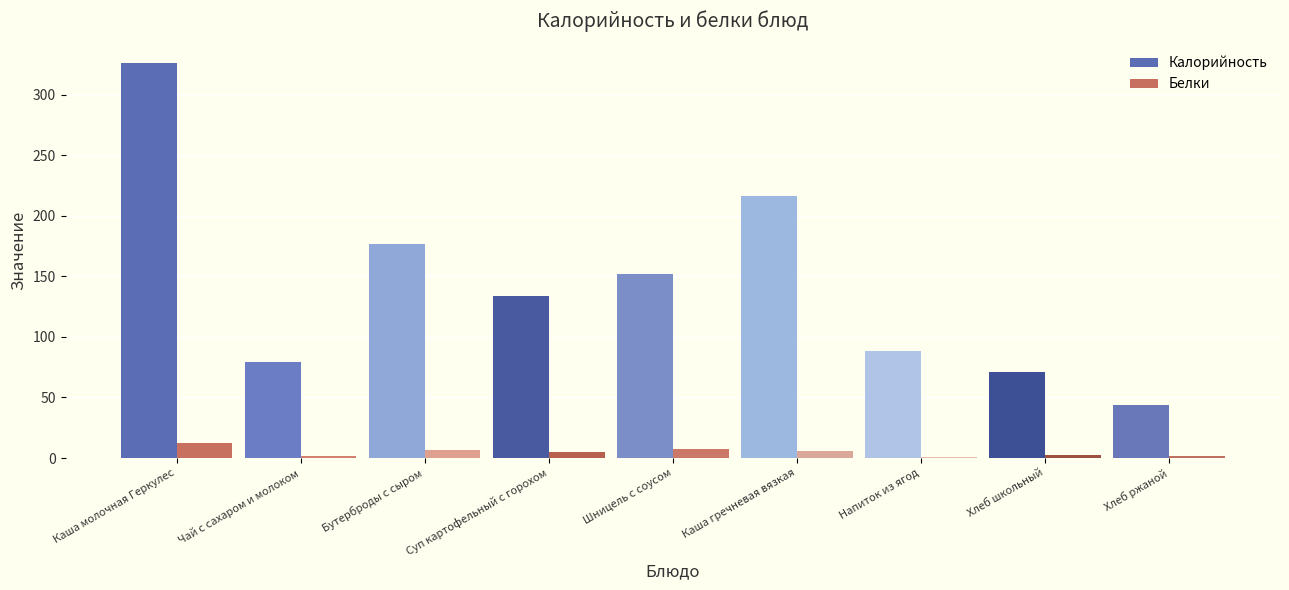

Which category has the highest value across all series?

Каша молочная Геркулес